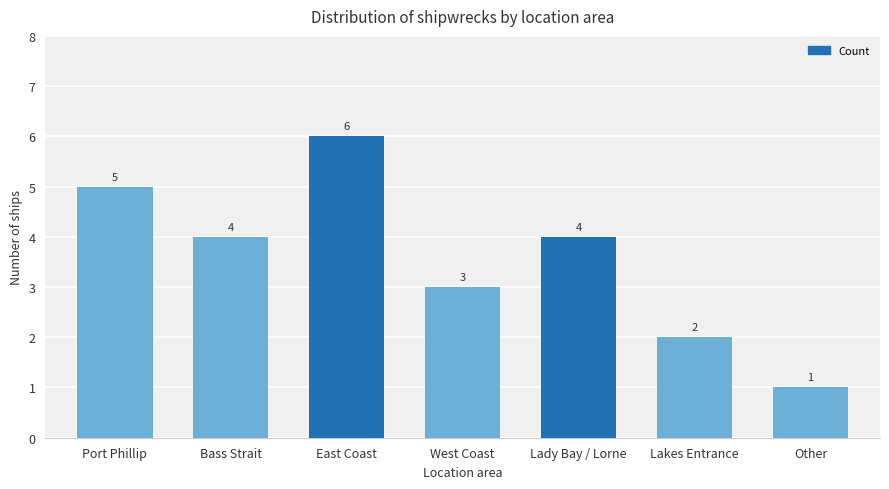

Which has a higher value, East Coast or Other?

East Coast